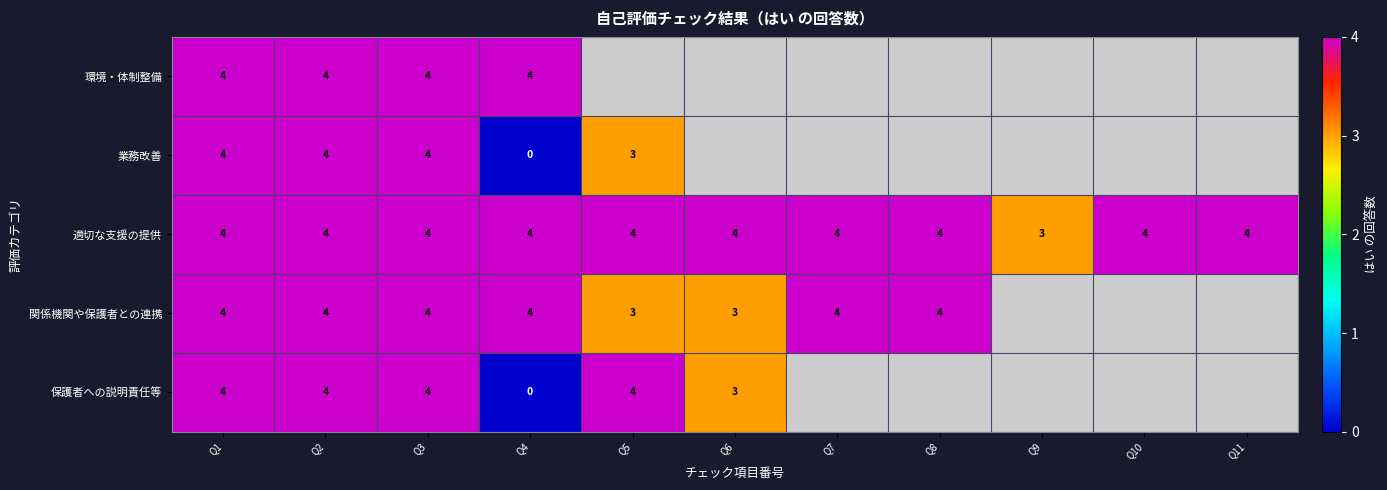

The 保護者への説明責任等 series shows 4 at Q3. True or false?

True